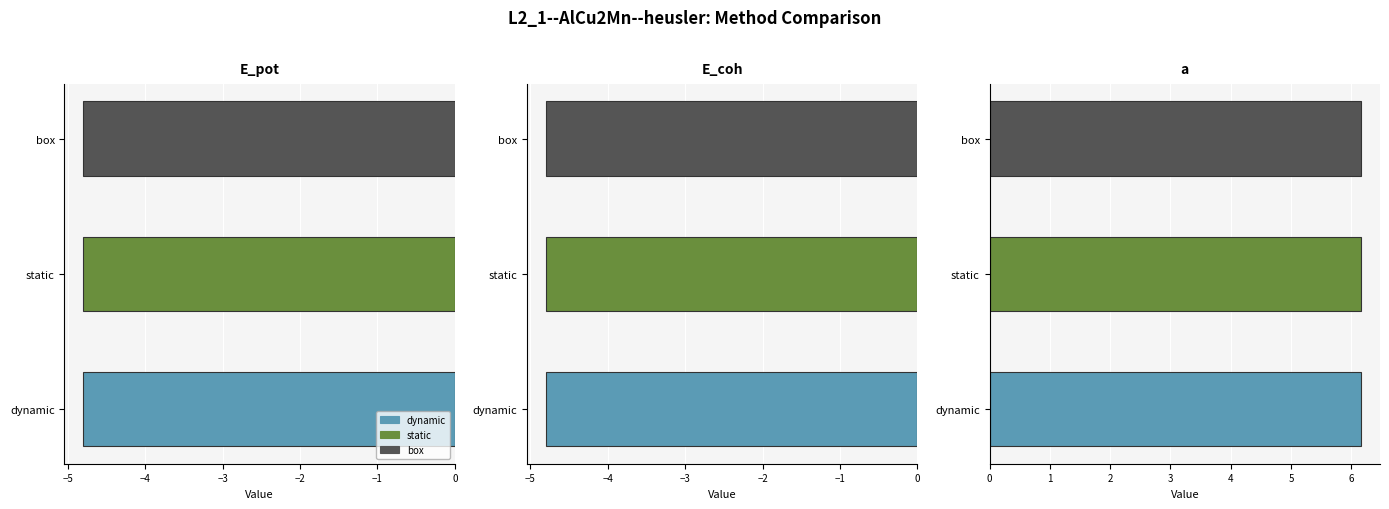

Which category has the lowest value across all series?

E_pot